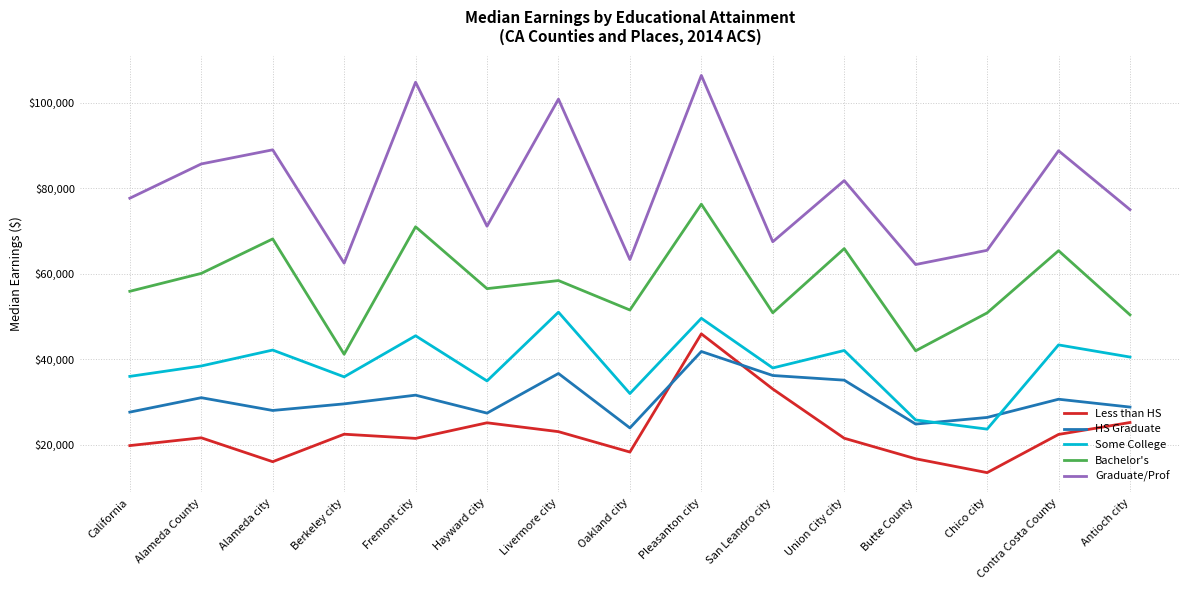

Which series has the largest range (max minus min)?

Graduate/Prof